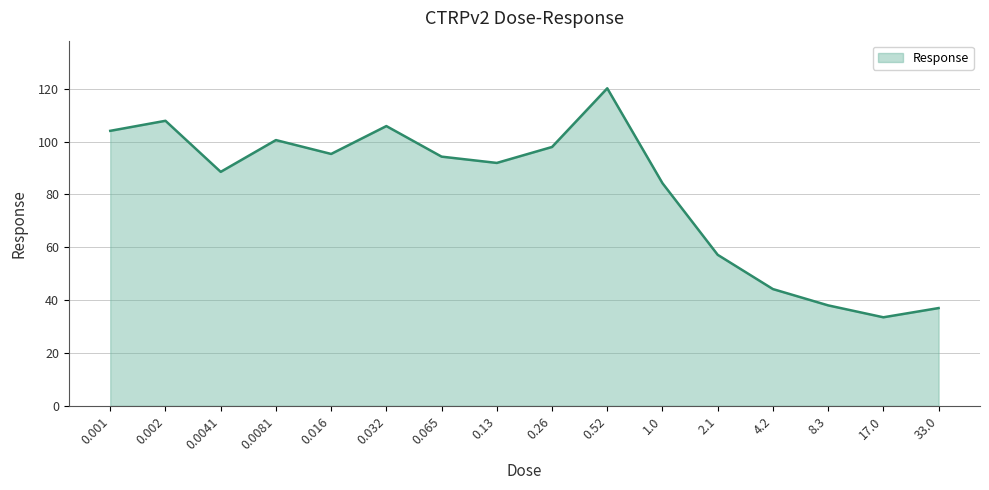

At which category does the chart reach its peak across all series?

0.52